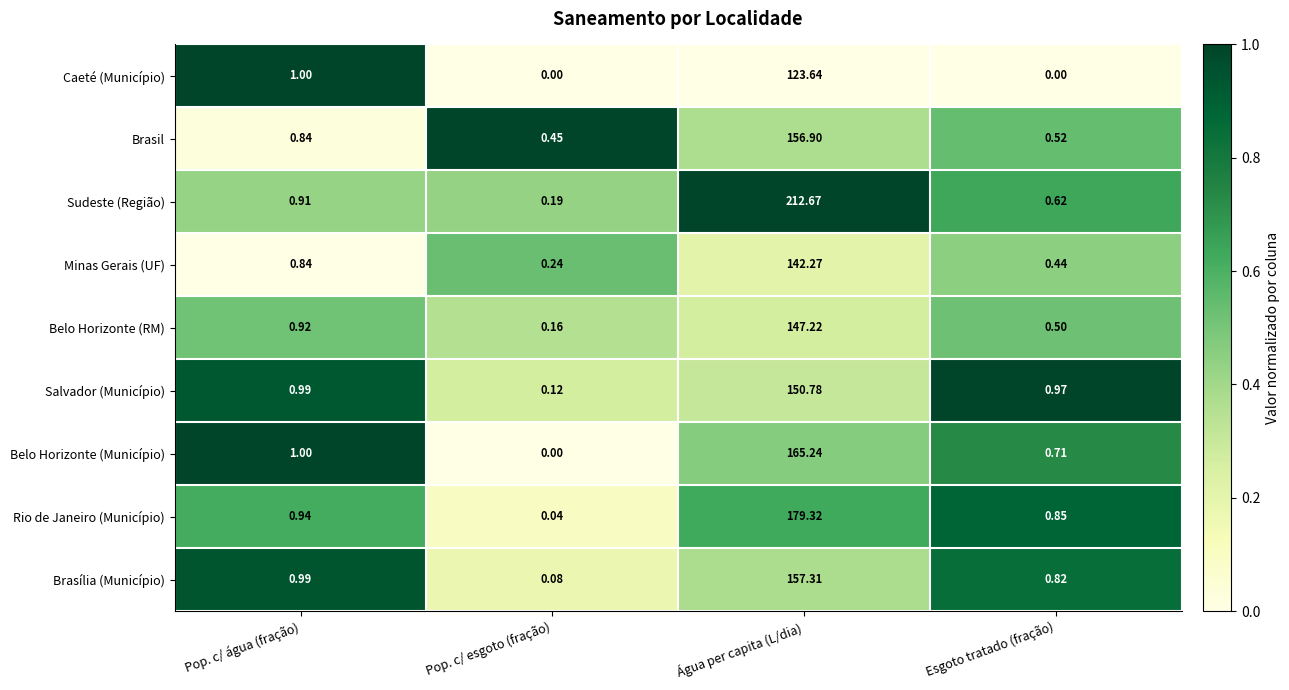

Count the number of data series in this chart.

9